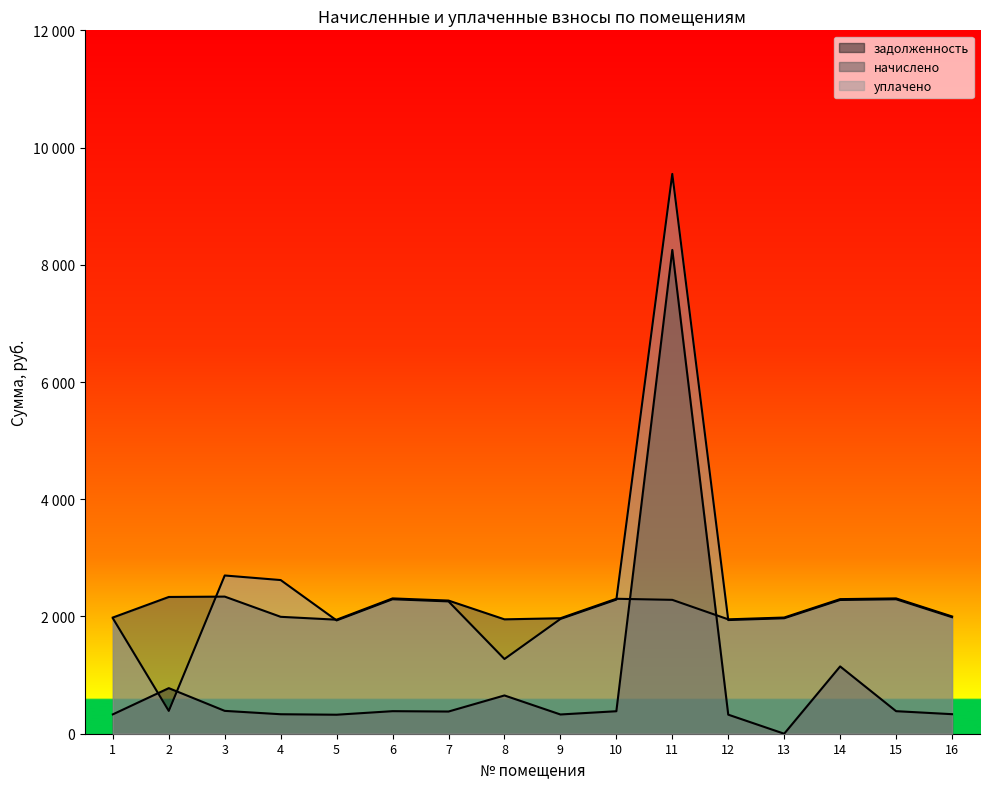

What is the average value of the уплачено series?

2481.6